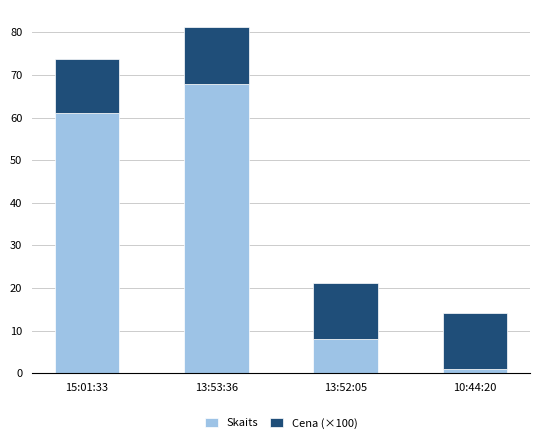

What are all the series names shown in the legend?

Skaits, Cena (×100)